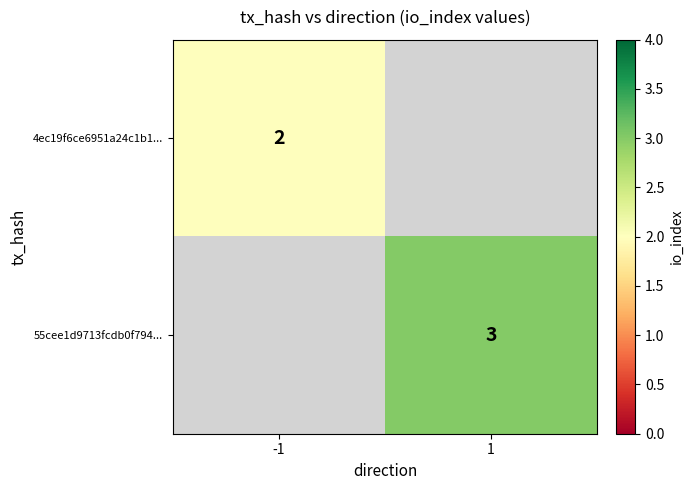

The 55cee1d9713fcdb0f794... series shows 1 at 1. True or false?

False